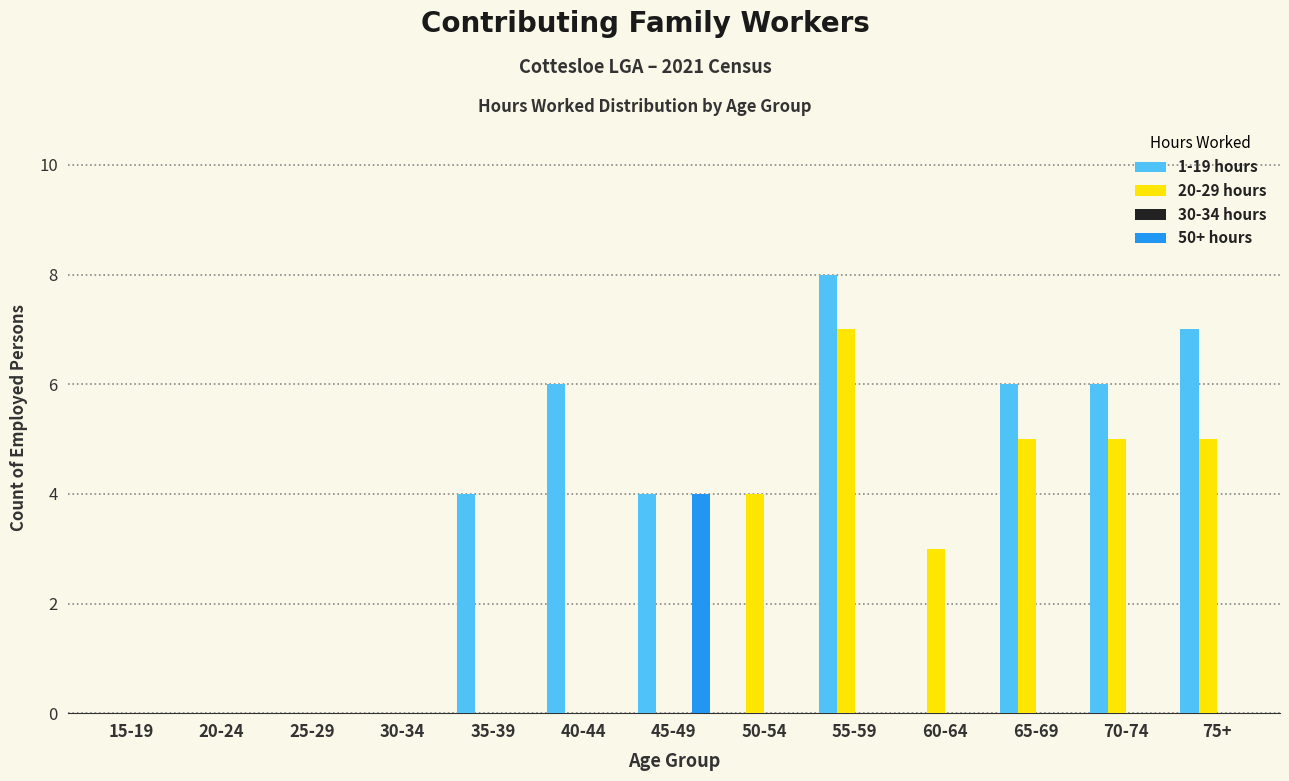

What is the highest value of the 50+ hours series?

4